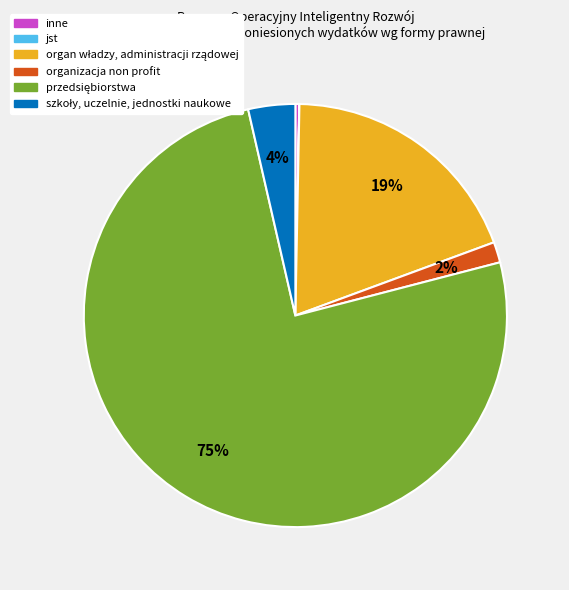

True or false: inne accounts for 8% of the total.

False